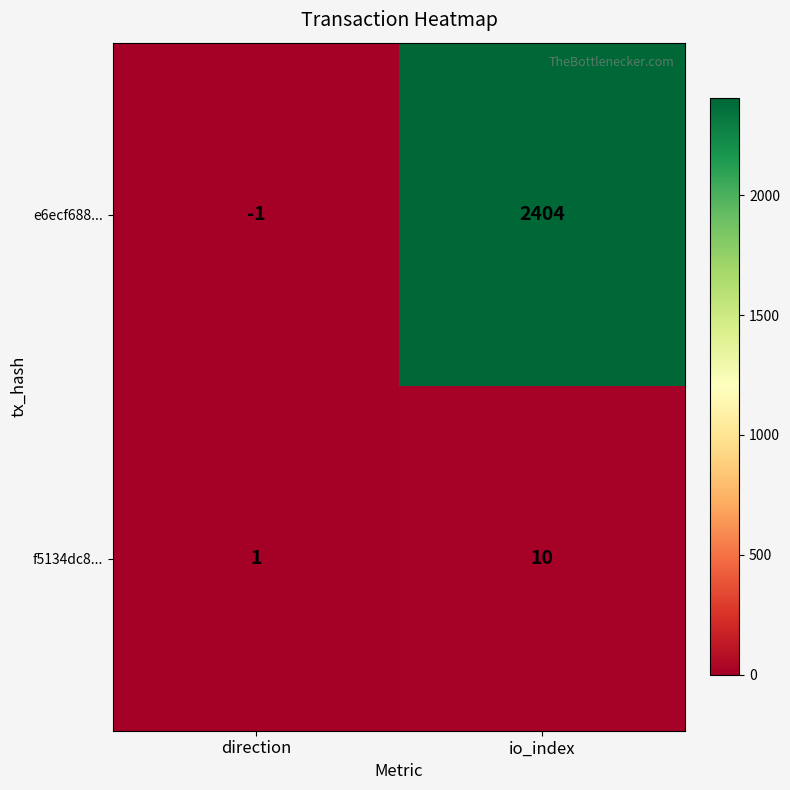

Reading left to right, extract all data points from this chart.

e6ecf688...: direction=-1	io_index=2404
f5134dc8...: direction=1	io_index=10